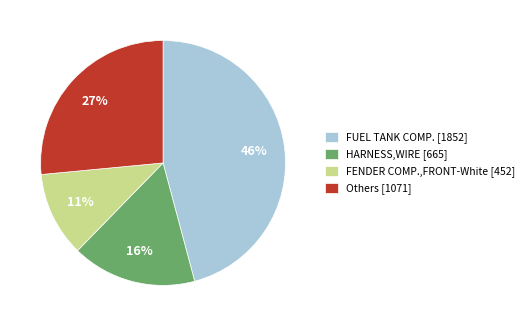

Is there any slice that represents more than half of the pie?

No